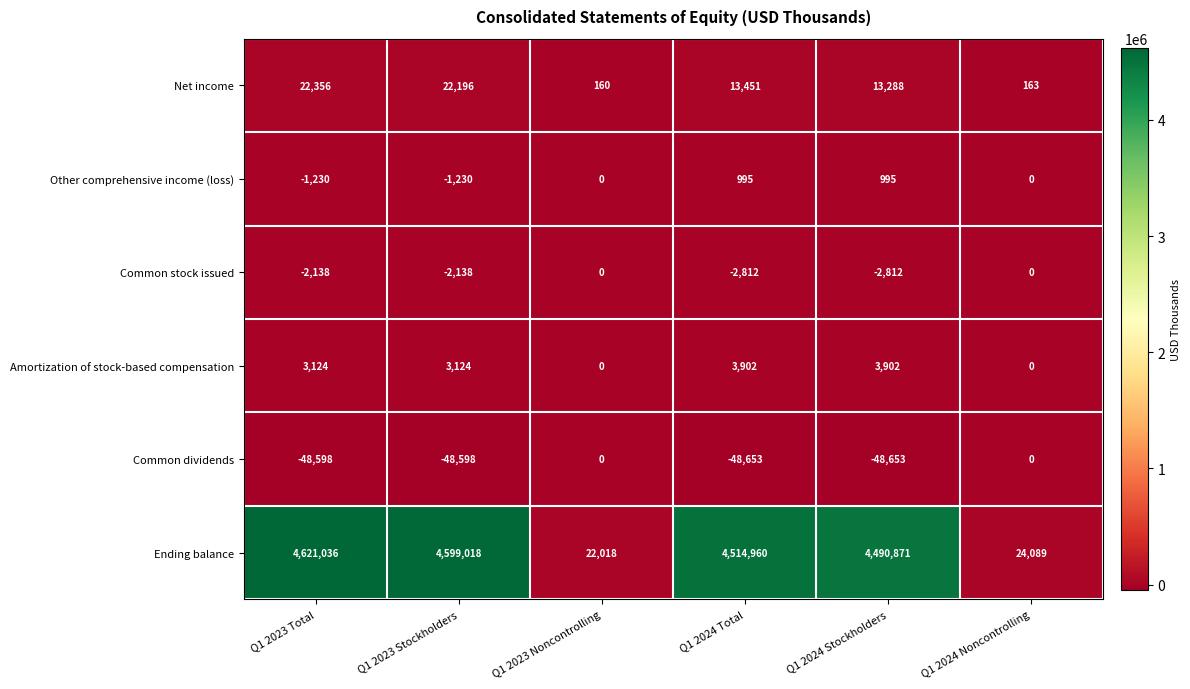

Which series has the widest spread of values?

Ending balance